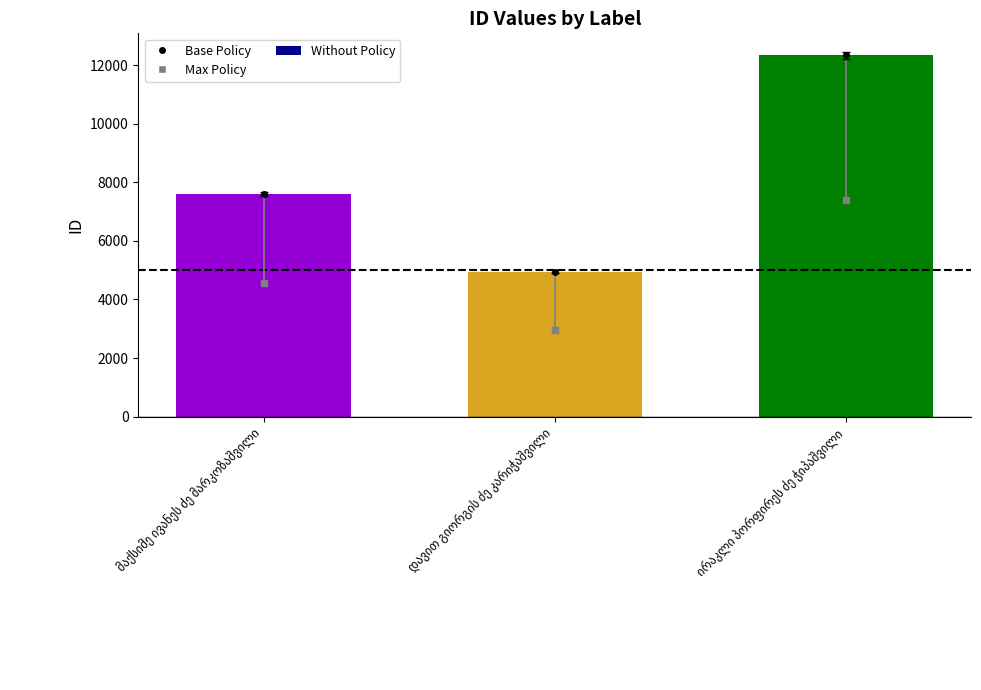

Does the chart contain stacked bars?

No